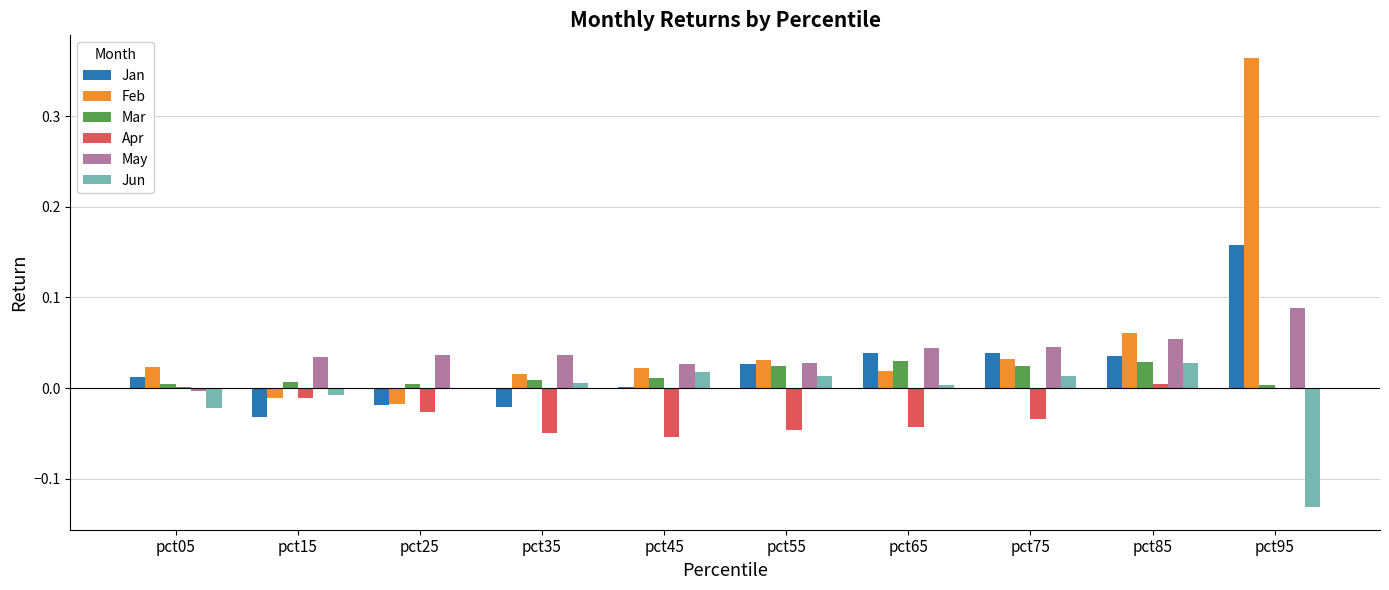

At which category does the chart reach its peak across all series?

pct95